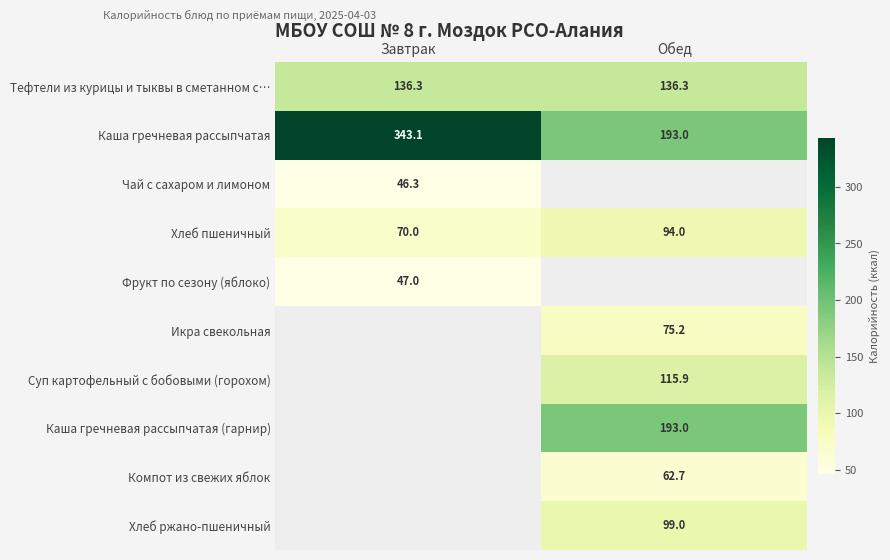

Which category has the highest value in the Каша гречневая рассыпчатая series?

Завтрак